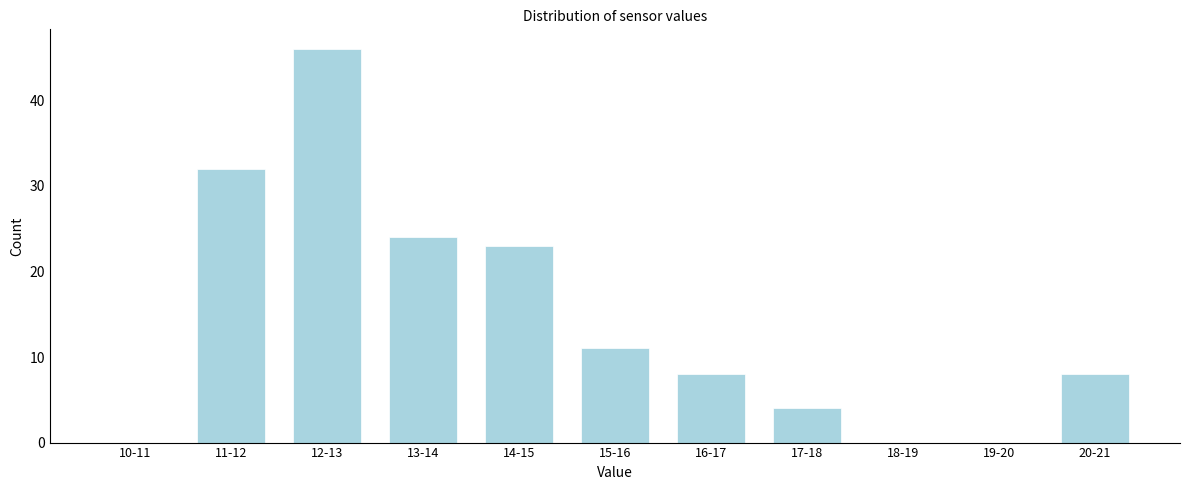

Reading right to left, what are all the values shown in this chart?

20-21=8	19-20=0	18-19=0	17-18=4	16-17=8	15-16=11	14-15=23	13-14=24	12-13=46	11-12=32	10-11=0